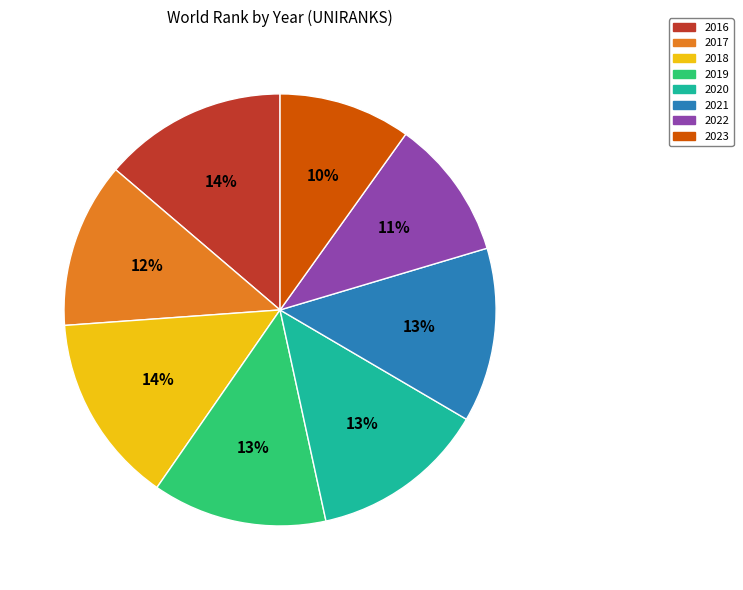

The 2017 slice represents 3% of the pie. True or false?

False